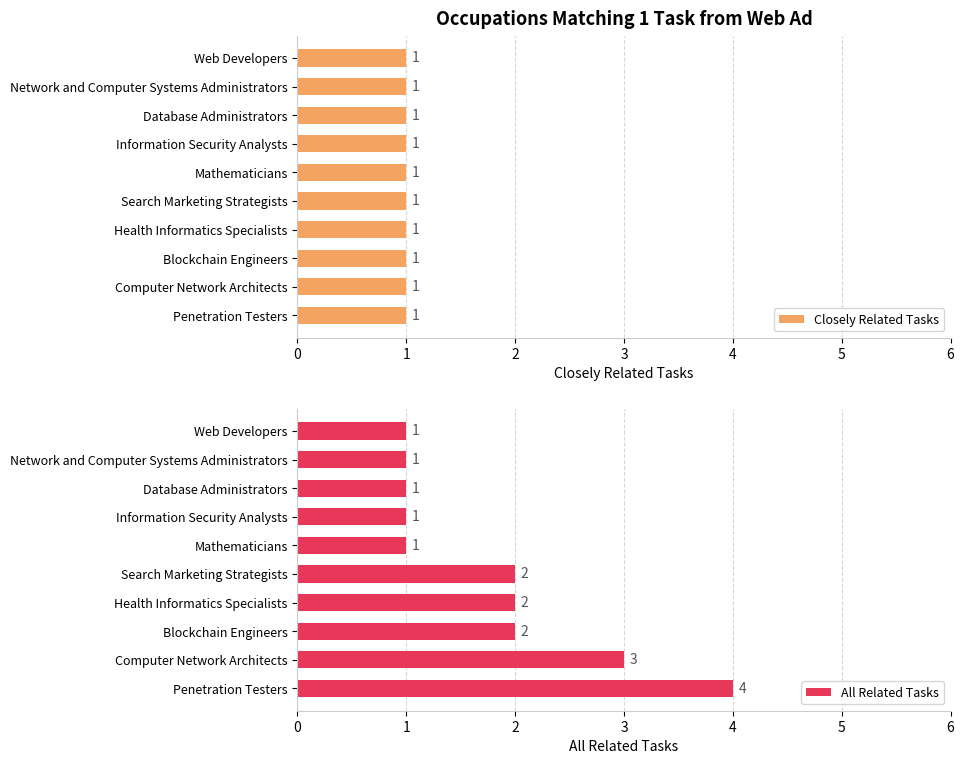

The value of All Related Tasks at Computer Network Architects is 1. True or false?

False